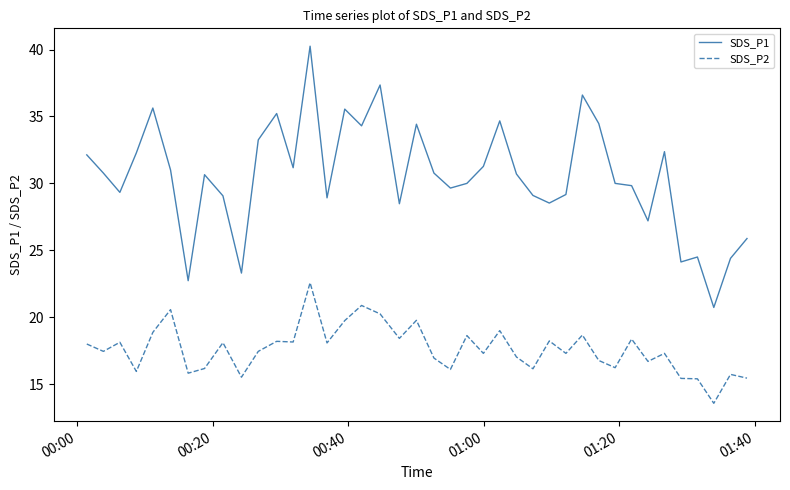

At how many categories does at least one series exceed 15?

40